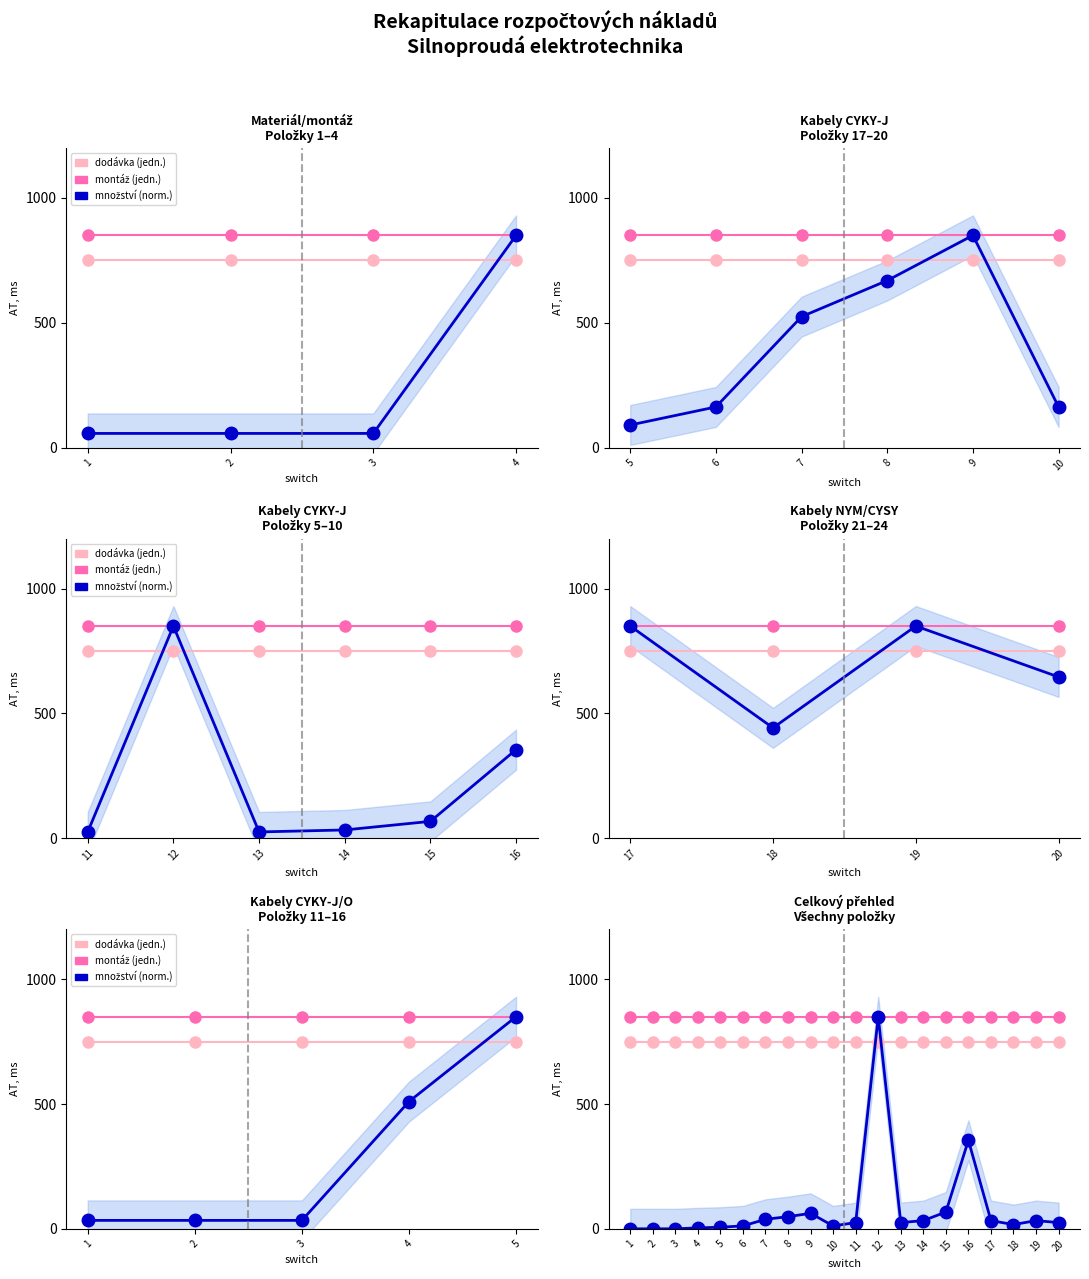

How many distinct data groups are displayed?

3